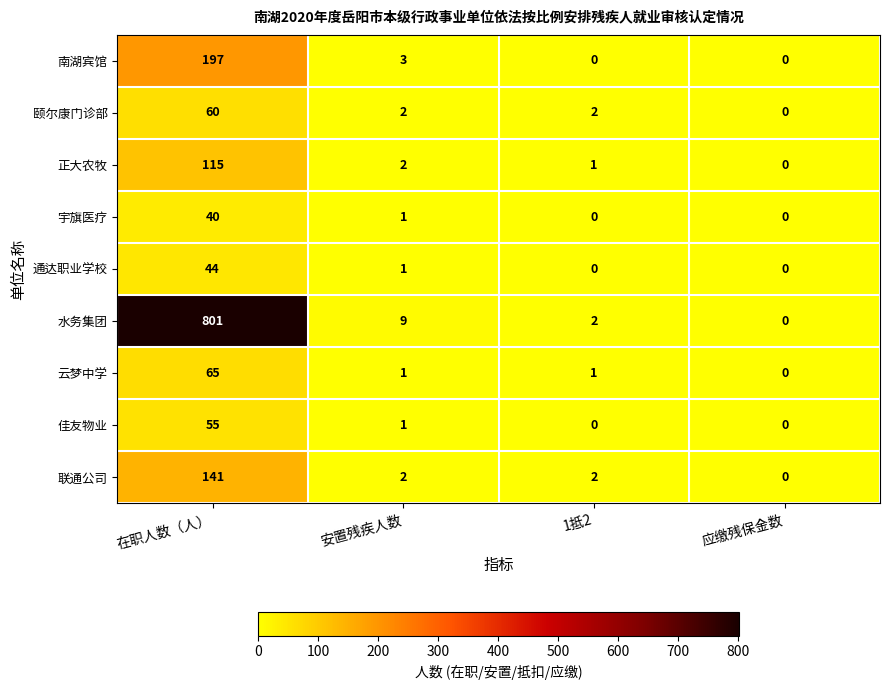

How many series are shown in this chart?

9